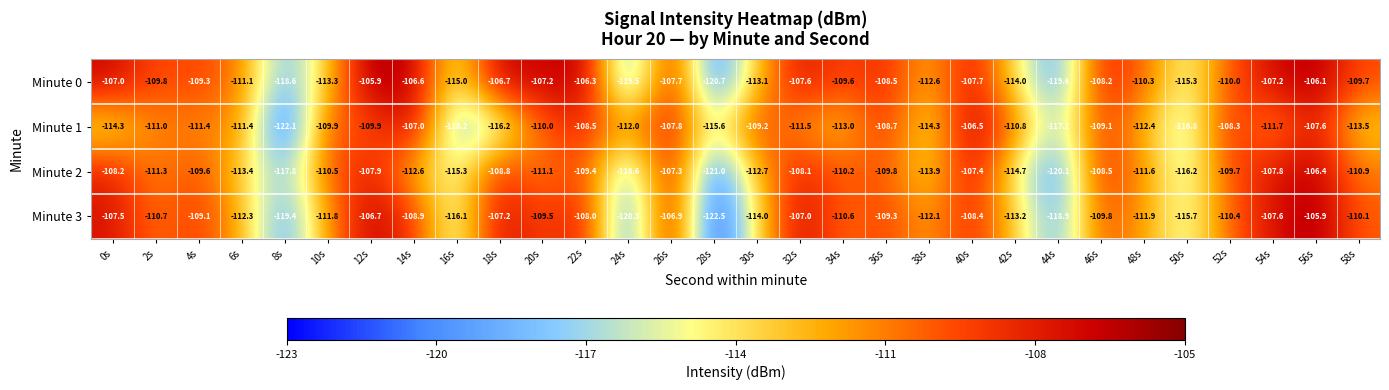

How many categories are shown in the chart?

30